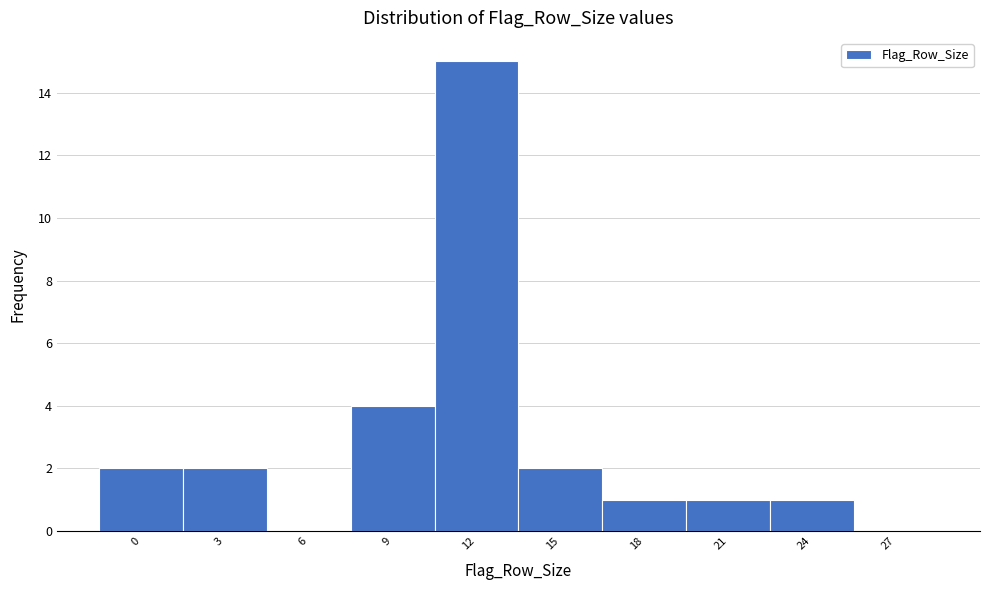

Reading right to left, extract all data points from this chart.

27=0	24=1	21=1	18=1	15=2	12=15	9=4	6=0	3=2	0=2